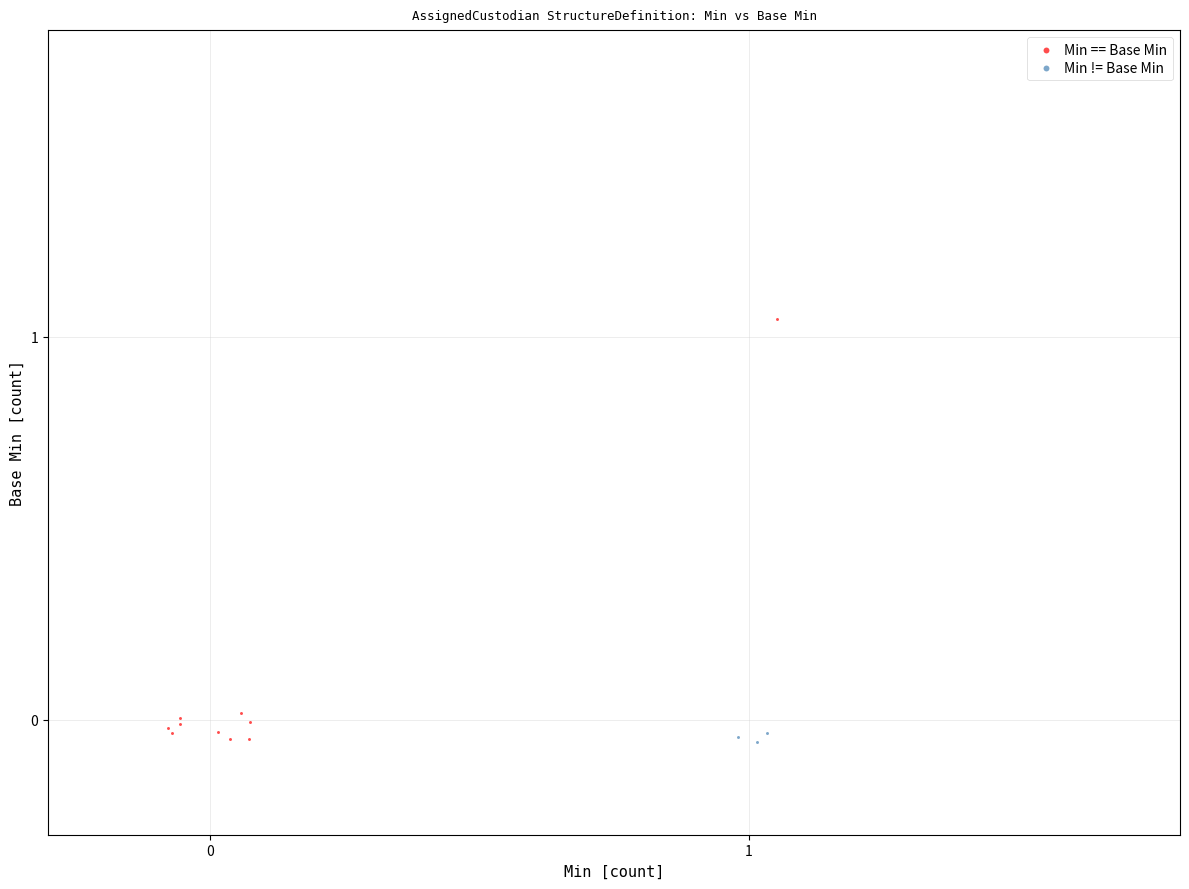

What are all the series names shown in the legend?

Min == Base Min, Min != Base Min